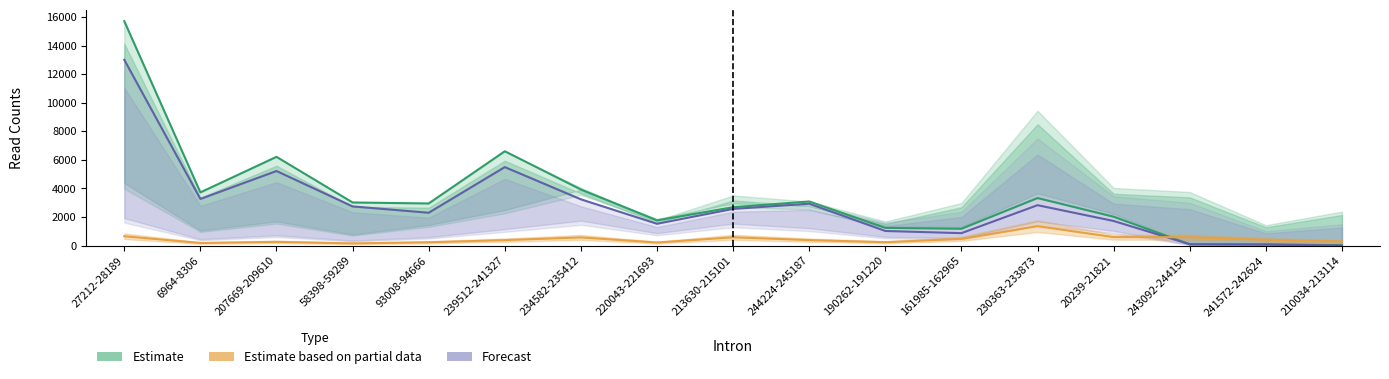

True or false: Forecast has a value of 22 at 210034-213114.

False